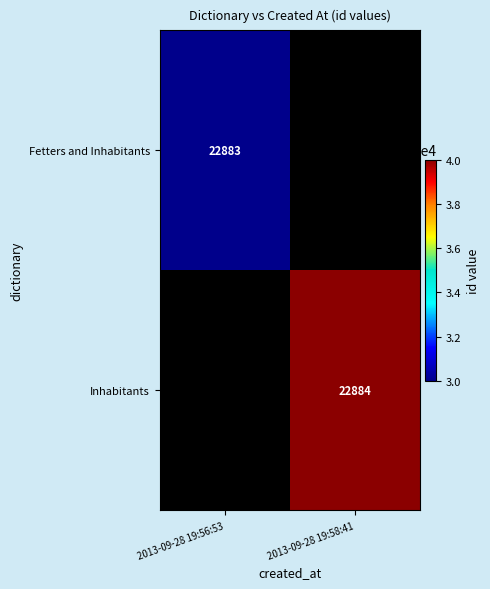

The Fetters and Inhabitants series shows 14653.5 at 2013-09-28 19:56:53. True or false?

False